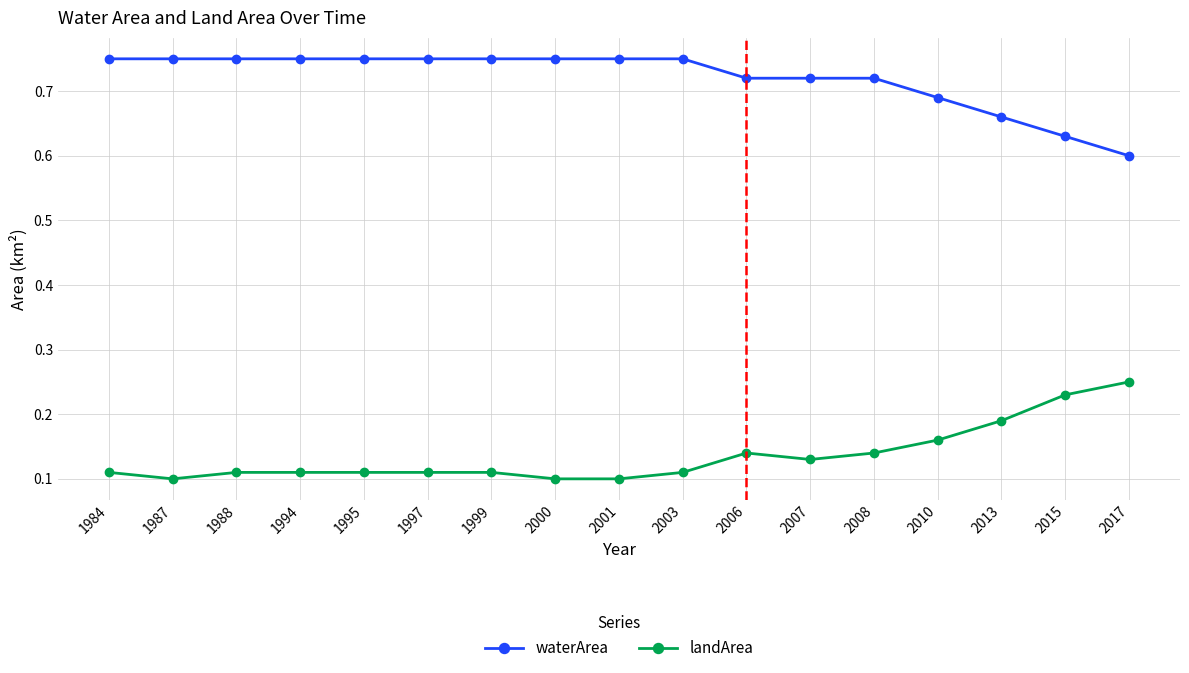

What is the sum of the waterArea values at 1994 and 2000?

1.5